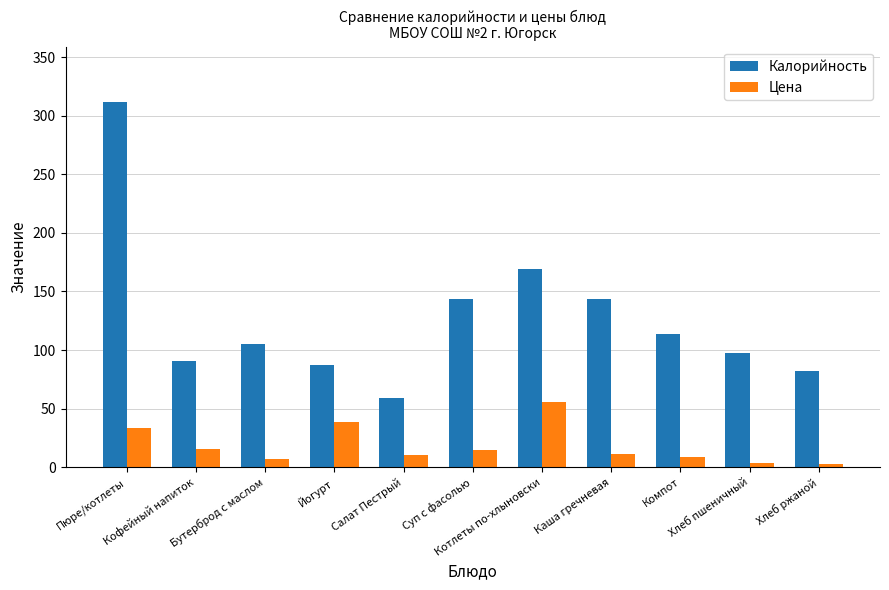

The value of Цена at Пюре/котлеты is 50.3. True or false?

False